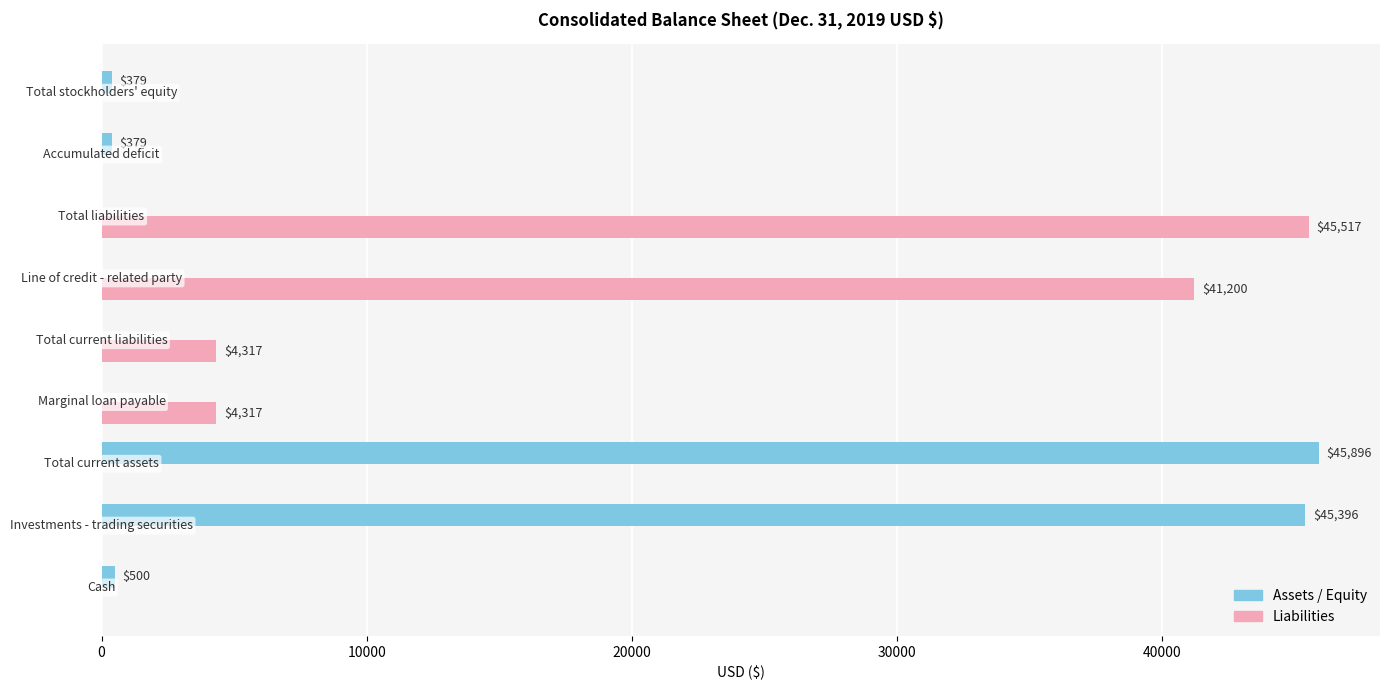

Which series has the largest total across all categories?

Liabilities